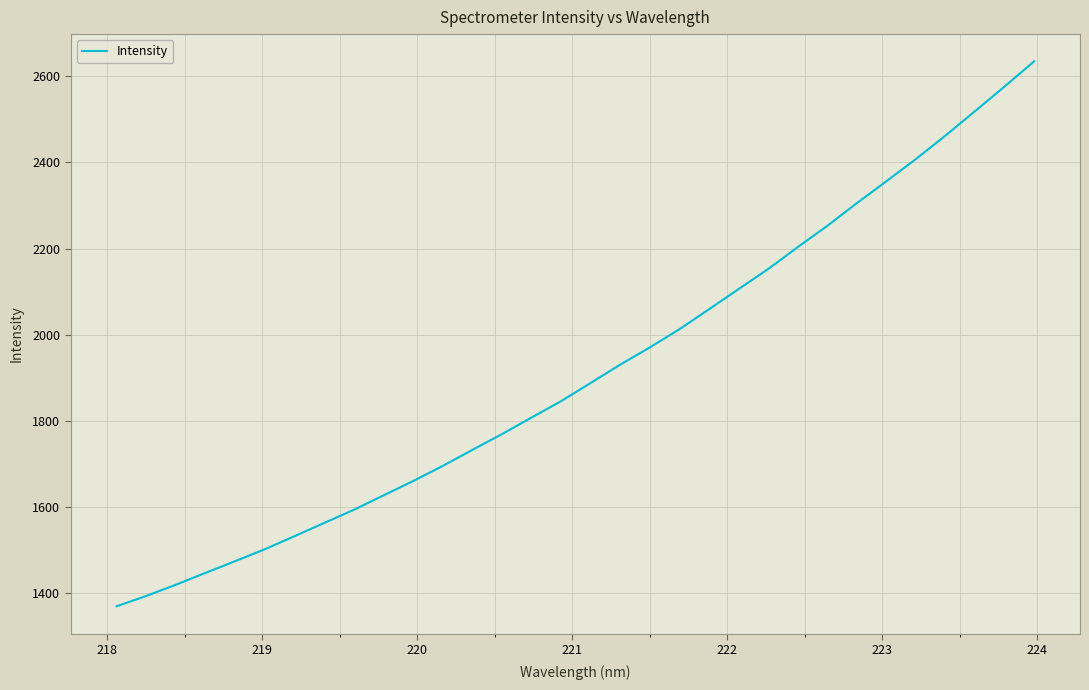

What is the maximum value shown in the chart?

2634.3